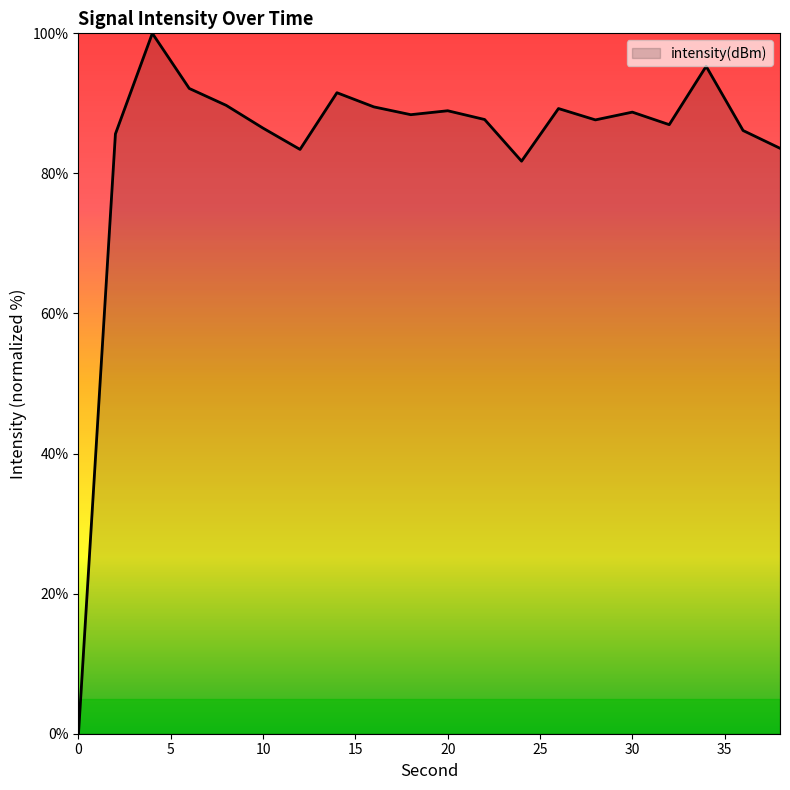

How many lines are shown in the chart?

1